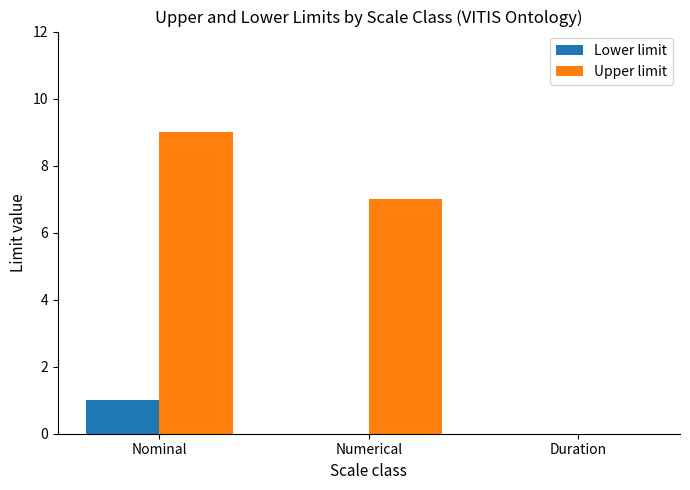

Where is Upper limit nearest to the value 4?

Numerical